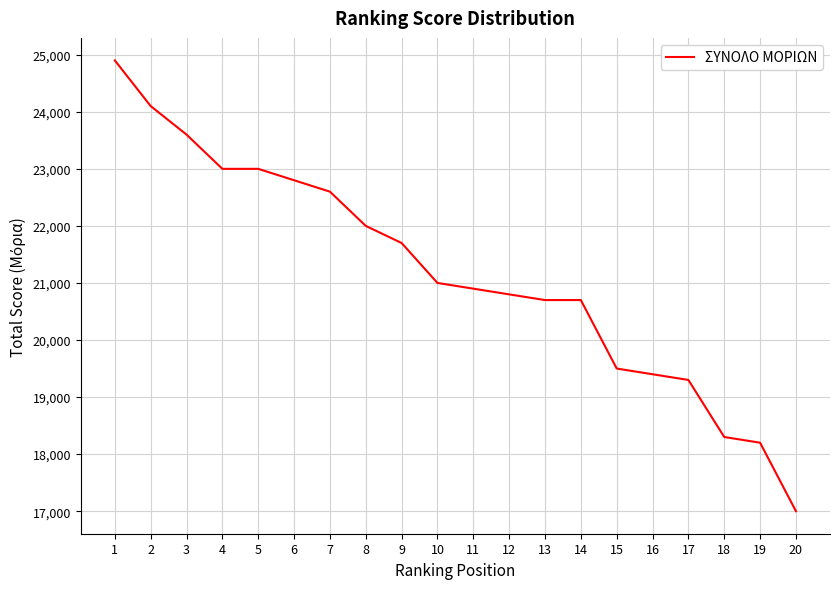

Between 14 and 1, which is larger?

1